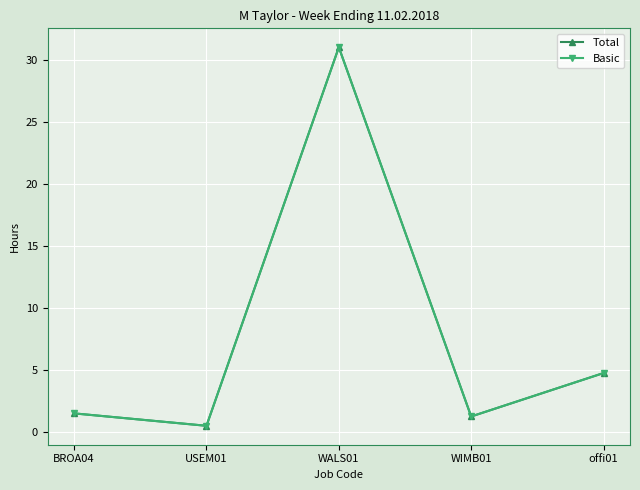

At which category does the chart reach its minimum across all series?

USEM01